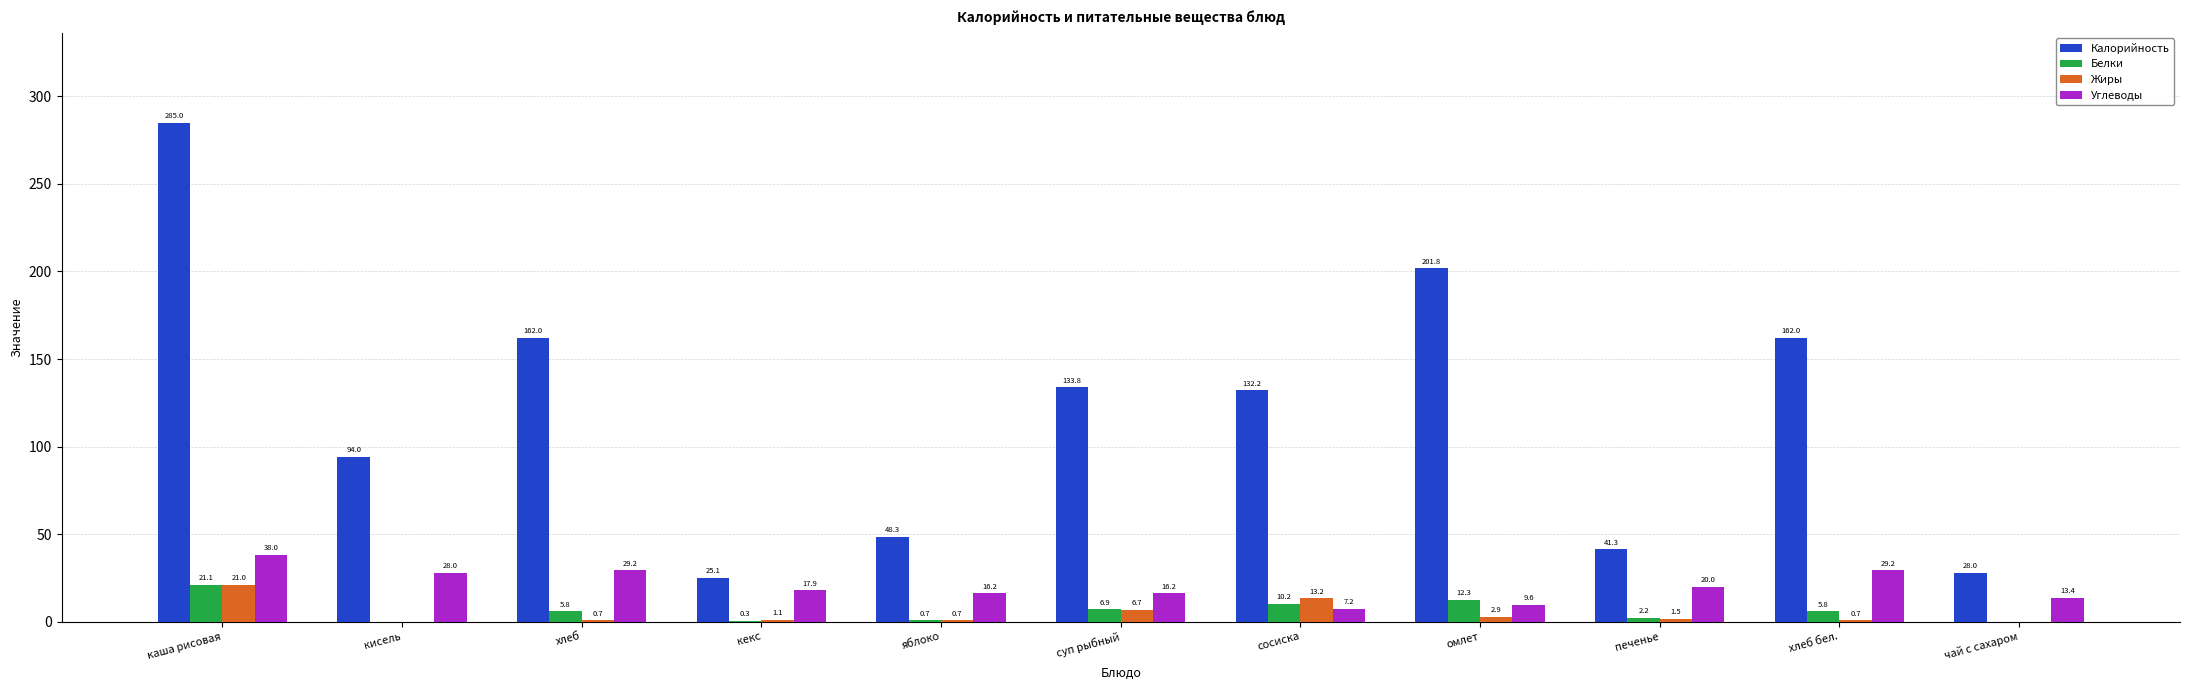

At which category does the chart reach its peak across all series?

каша рисовая